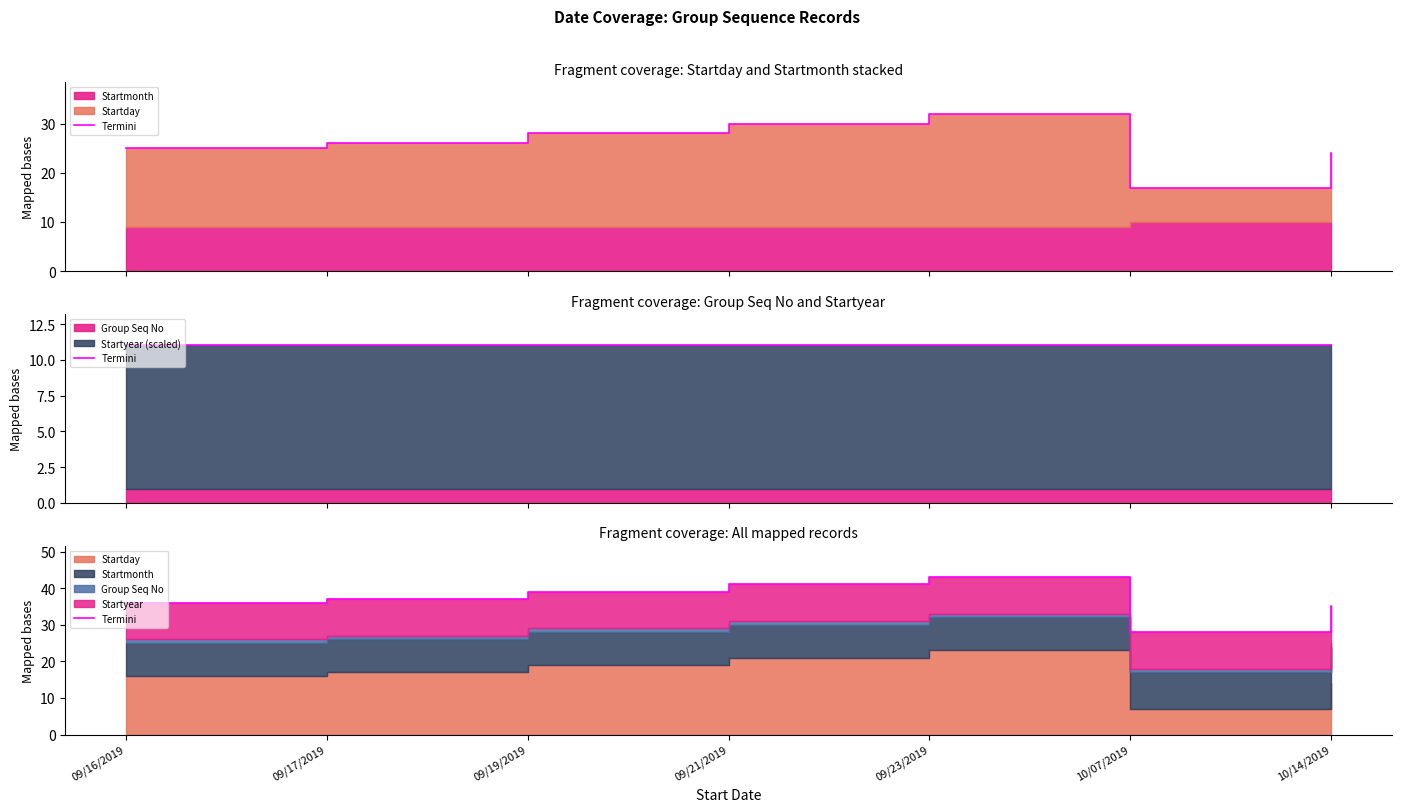

Where is the first local minimum?

10/07/2019